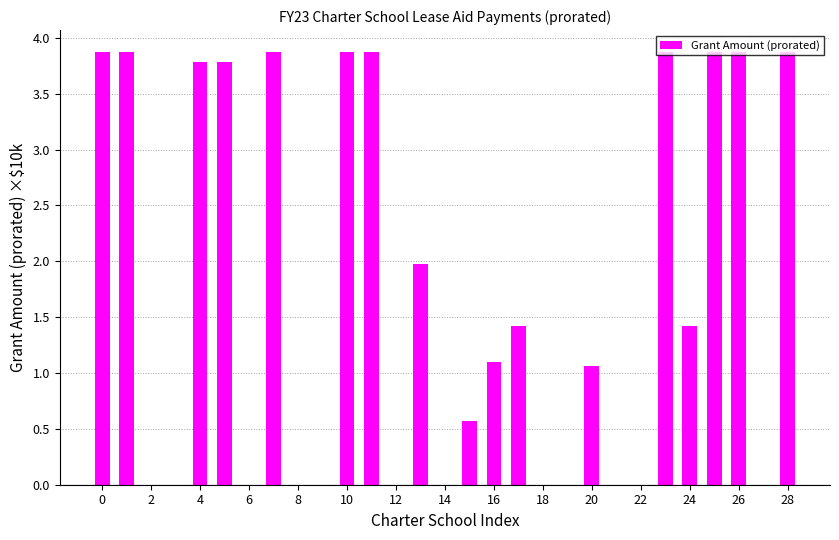

What is the greatest value displayed?

3.9